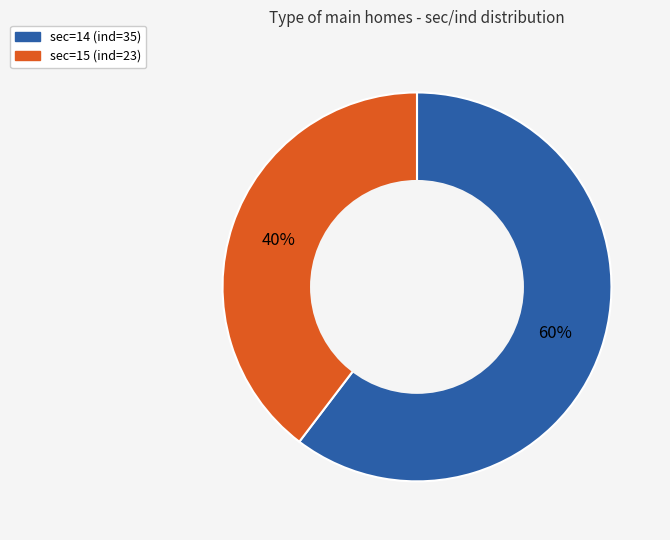

Which category accounts for the majority?

sec=14 (ind=35)